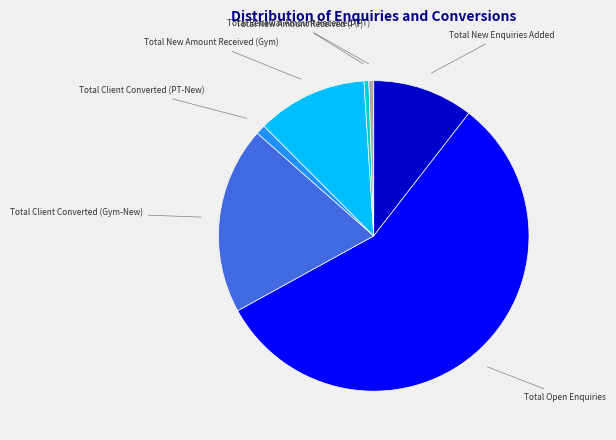

Do Total New Amount Received (PT) and Total Client Converted (PT-New) together represent more than half of the pie?

No